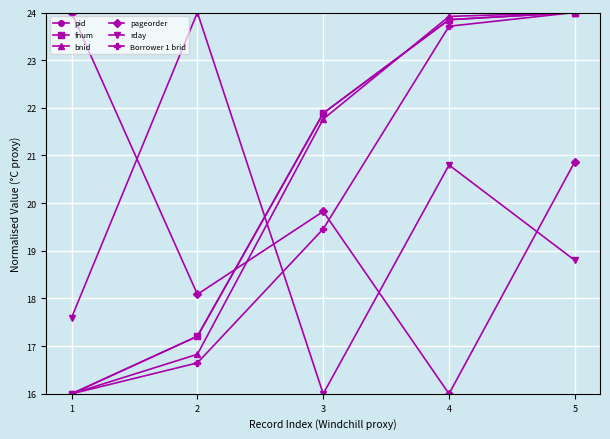

At how many categories does at least one series exceed 21?

5